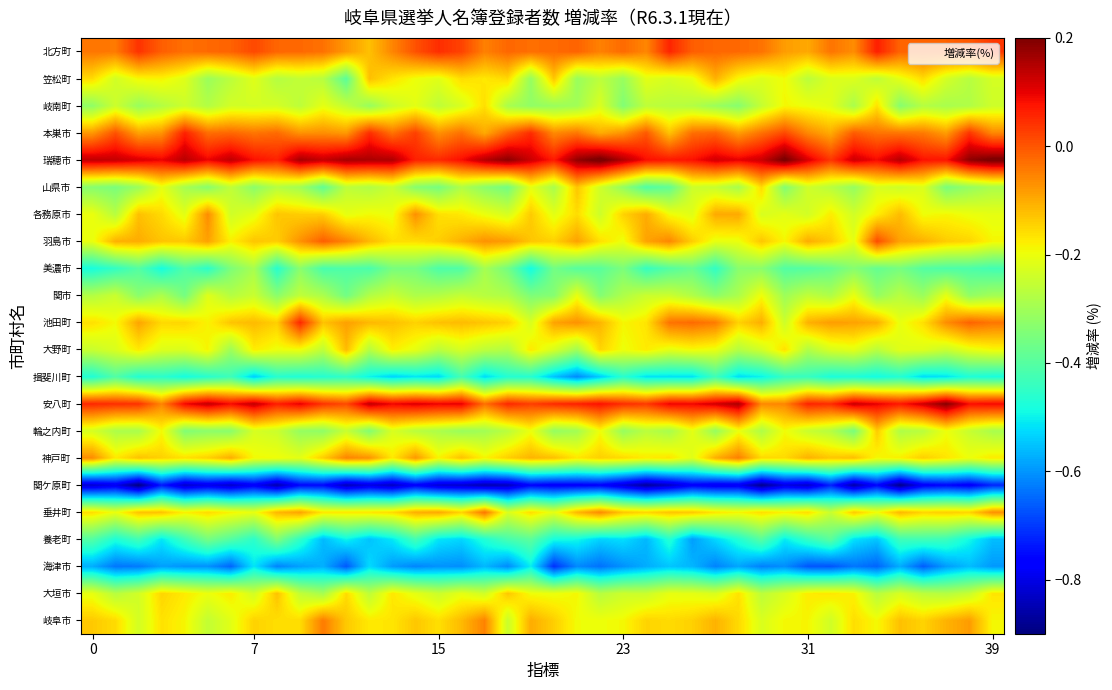

At how many categories does at least one series exceed 0?

40